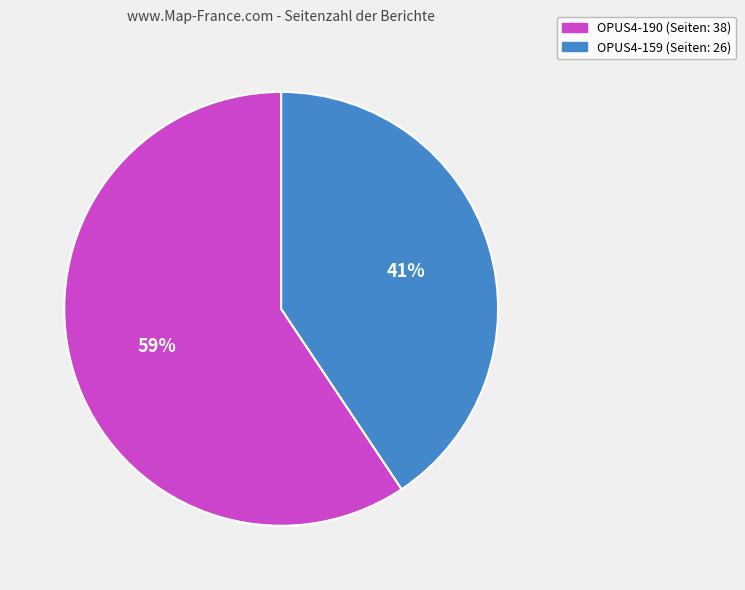

Combined, do OPUS4-159 and OPUS4-190 account for over 50%?

Yes